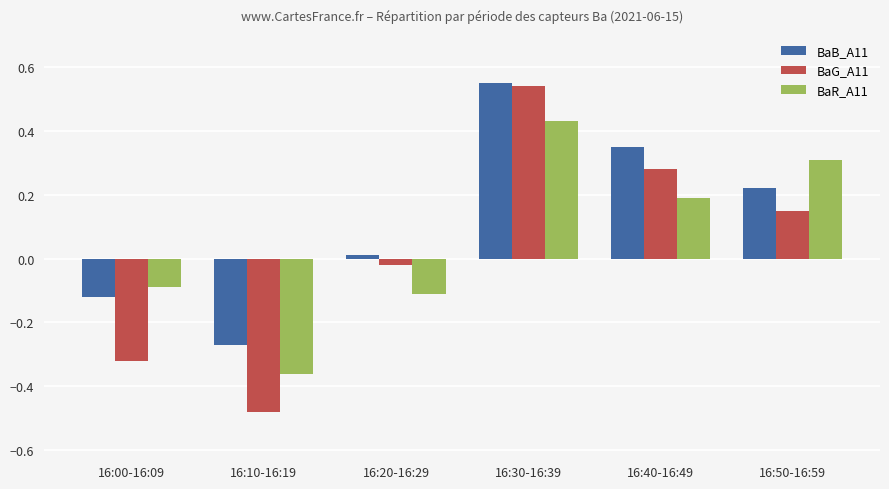

What position from the left is 16:50-16:59?

6